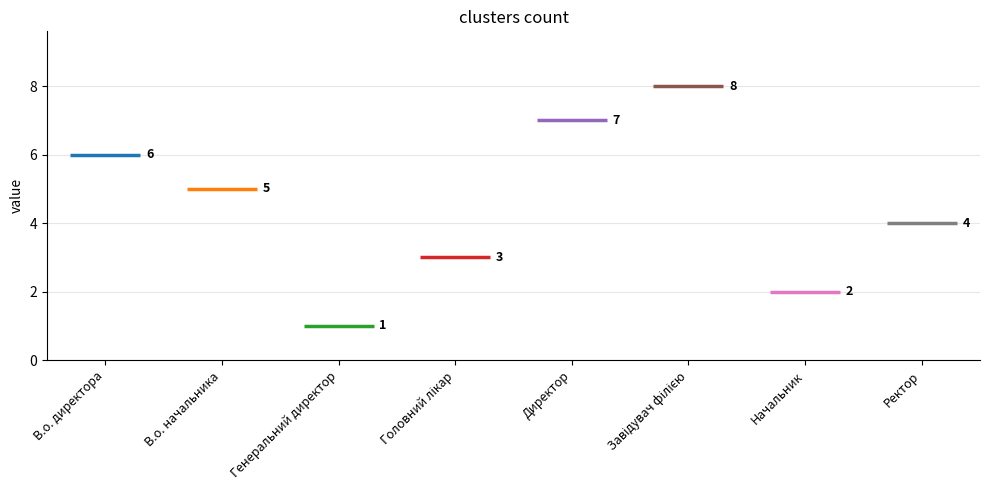

Reading left to right, transcribe all the data shown in this chart.

6	5	1	3	7	8	2	4